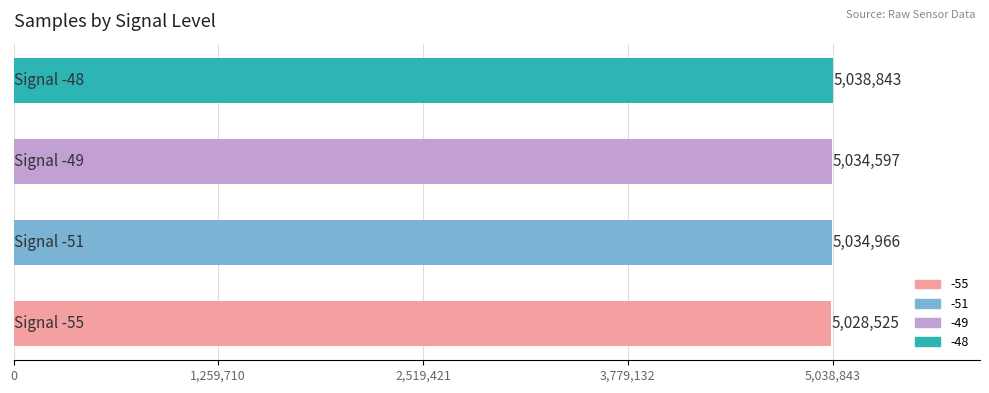

How many series are shown in this chart?

1